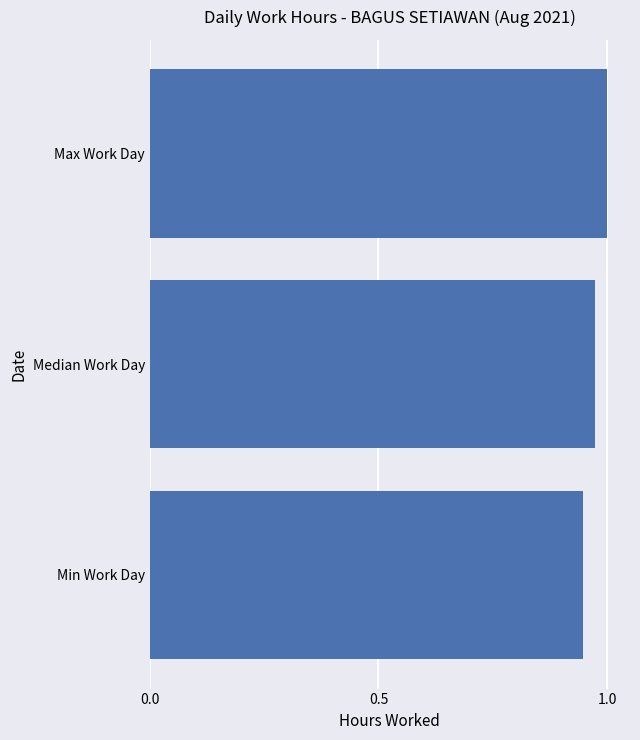

At which label is the value closest to 0?

Min Work Day